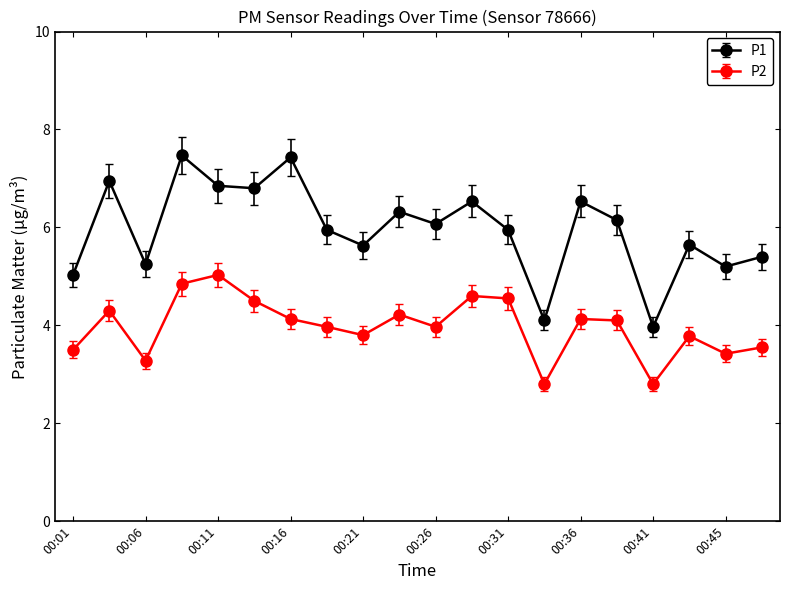

What is the minimum value shown in the chart?

2.8